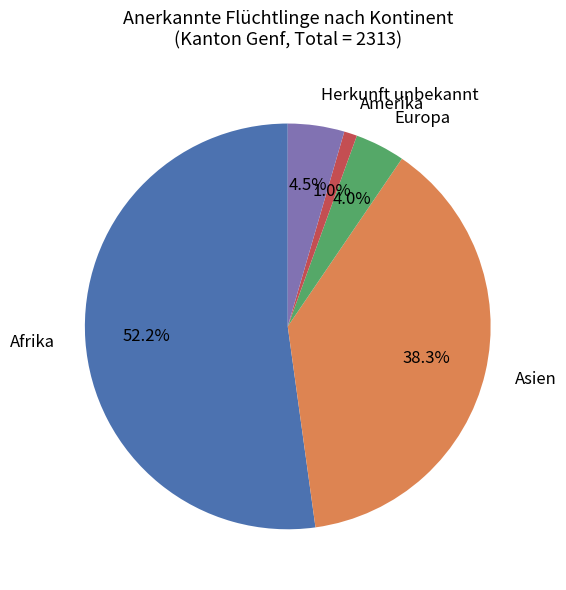

To the nearest percent, what portion does Europa represent?

4%